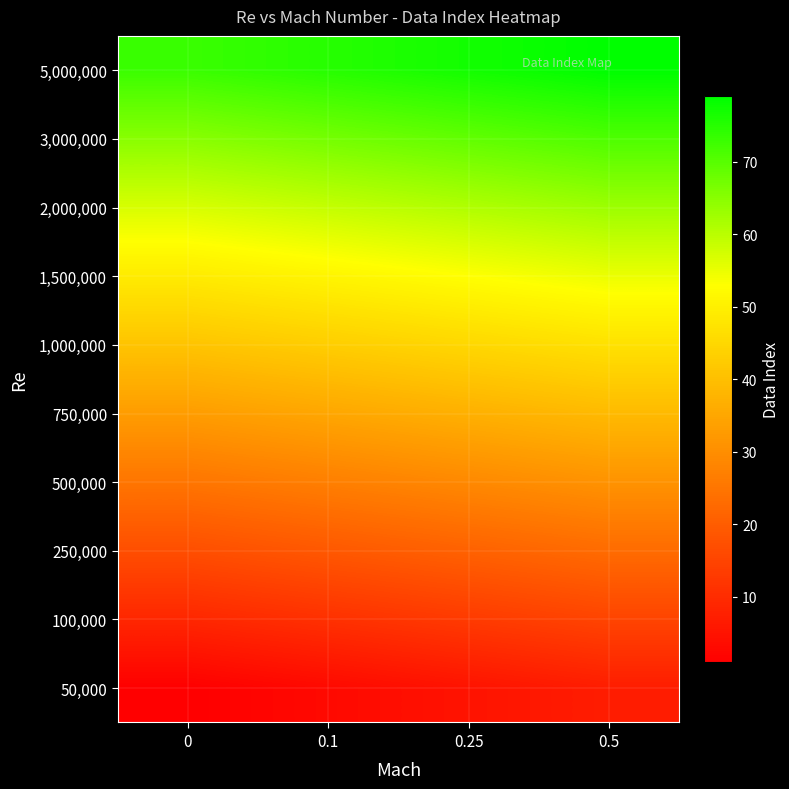

What is the total value across all series at 0.5?

430